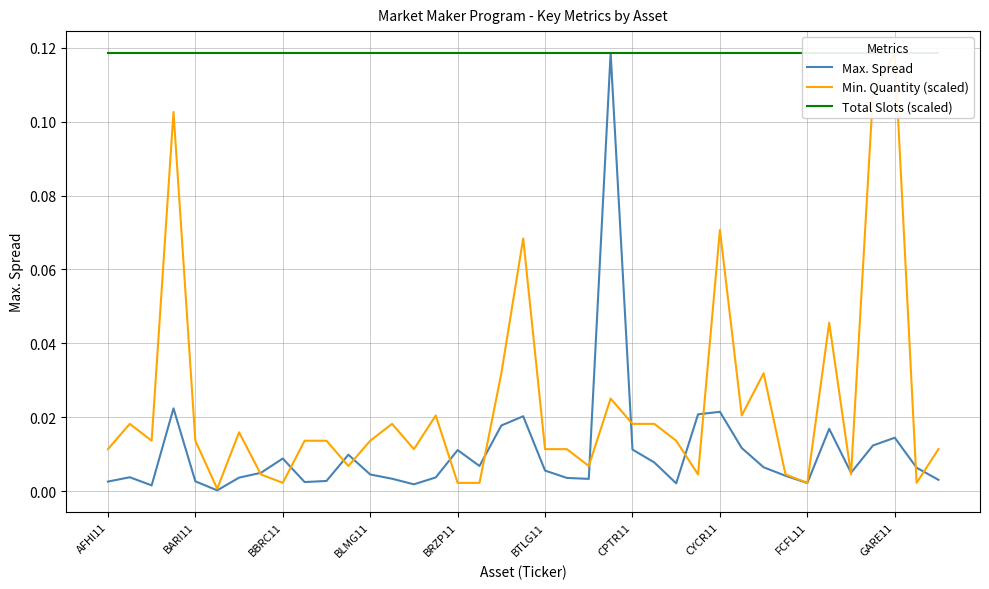

True or false: Min. Quantity (scaled) has a value of 0.1 at 19.

False